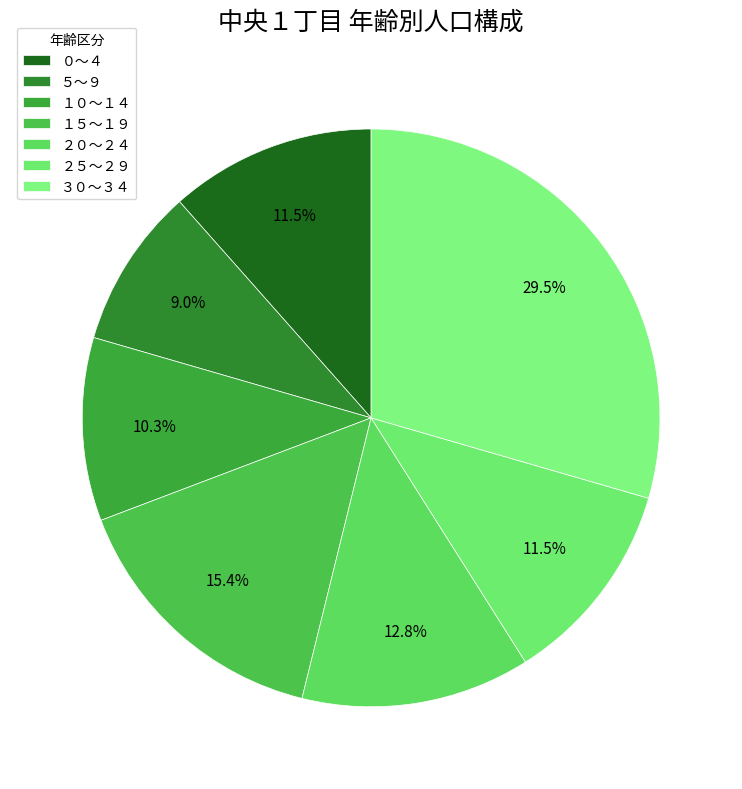

What percentage is NOT represented by ３０～３４?

70.5%